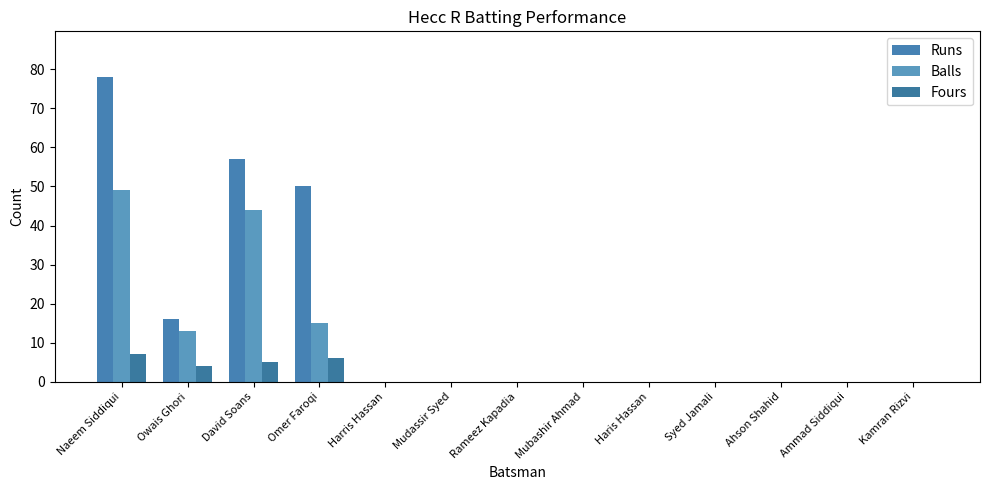

How many categories are shown in the chart?

13